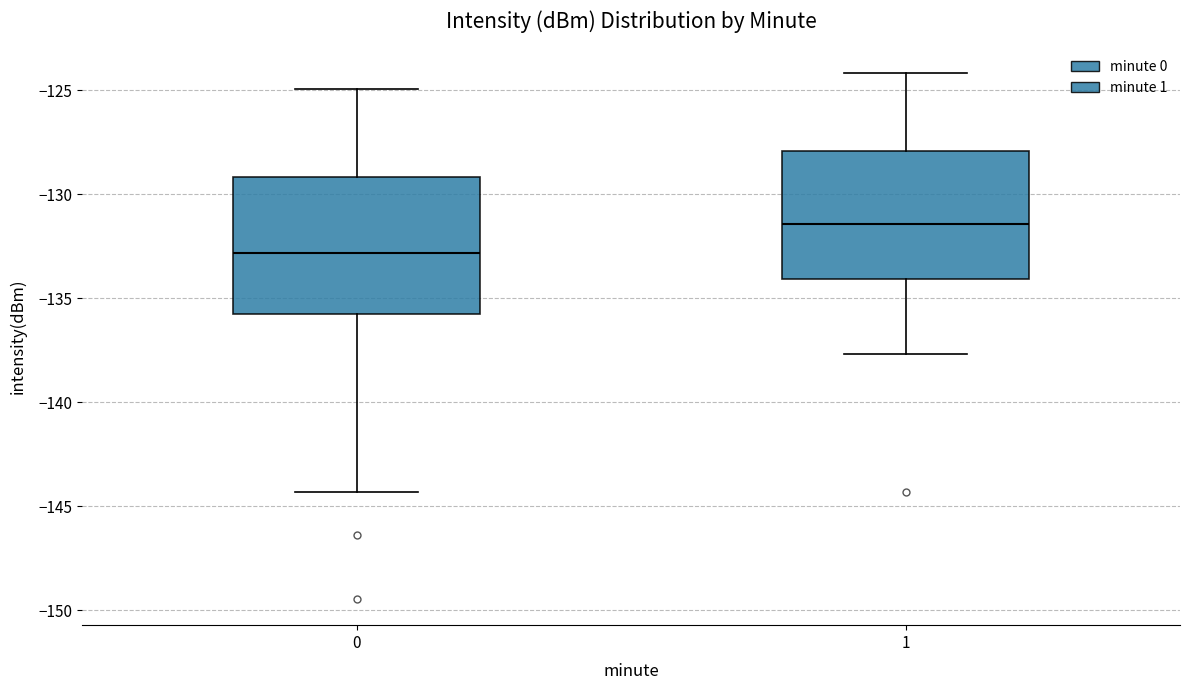

Reading left to right, transcribe this box plot: for each box, give where its median line is, the range the box spans, and where its two whiskers end, as read against the y-axis. The values are not printed on the chart, so give them approximately, as read against the axis.

0: median -133.0, box -136.0 to -129.0, whiskers -144.5 to -125.0
1: median -131.5, box -134.0 to -128.0, whiskers -137.5 to -124.0